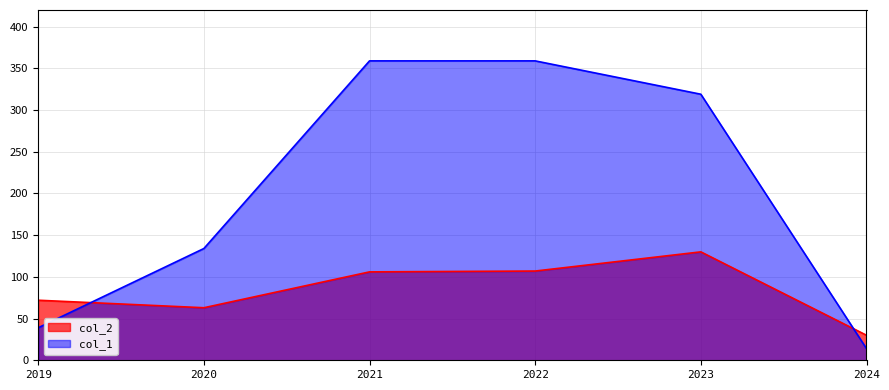

What are all the series names shown in the legend?

col_2, col_1